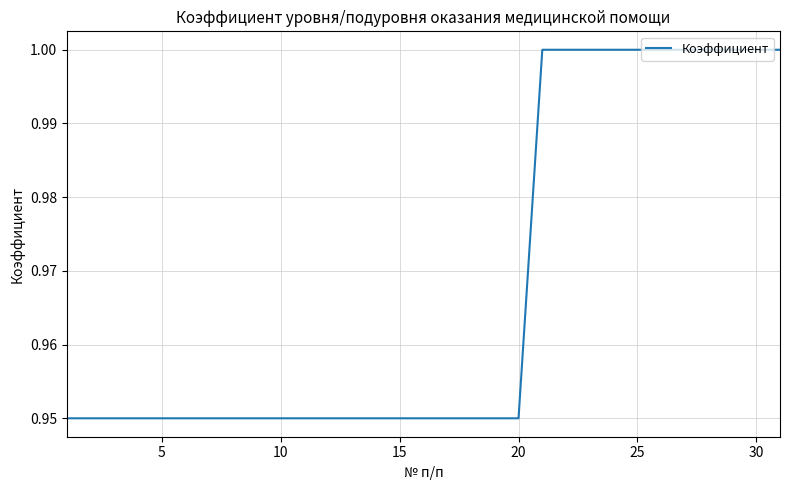

What is the maximum value shown in the chart?

1.0